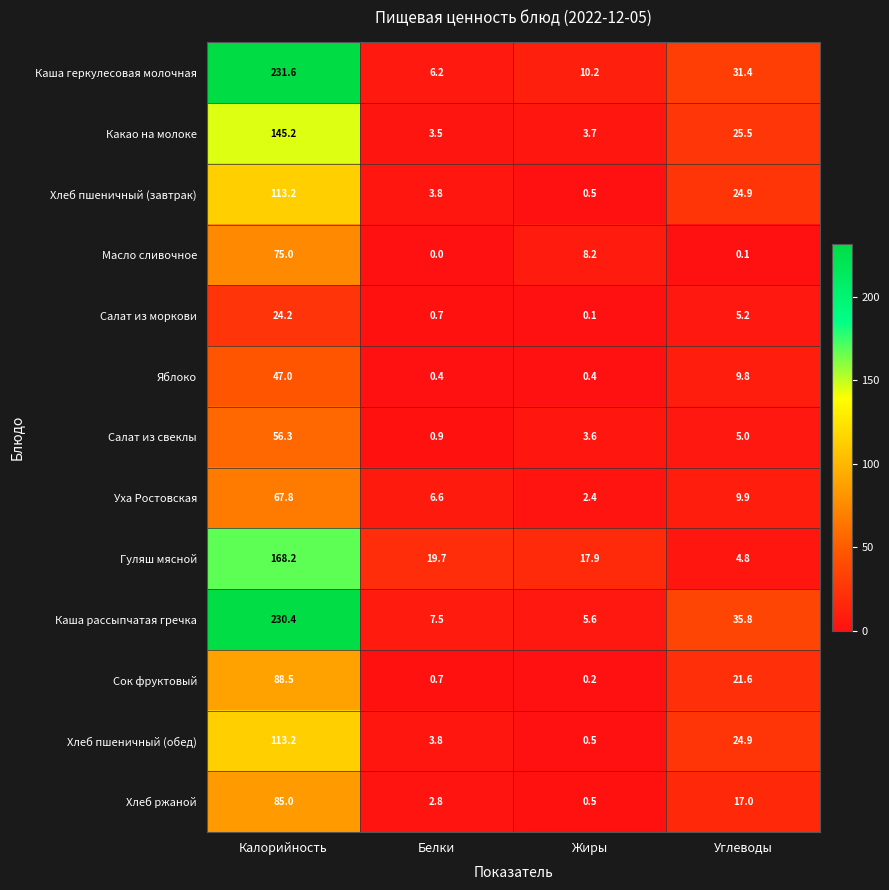

What is the spread (max minus min) of values at Жиры?

17.8